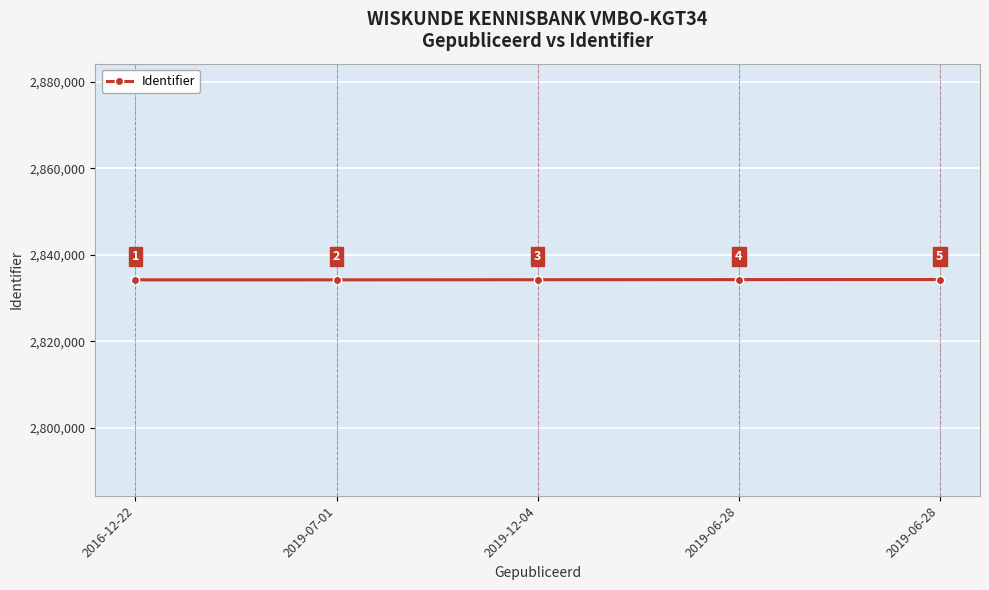

Reading left to right, list all the values displayed in this chart.

2016-12-22=2834203	2019-07-01=2834207	2019-12-04=2834232	2019-06-28=2834261	2019-06-28=2834275